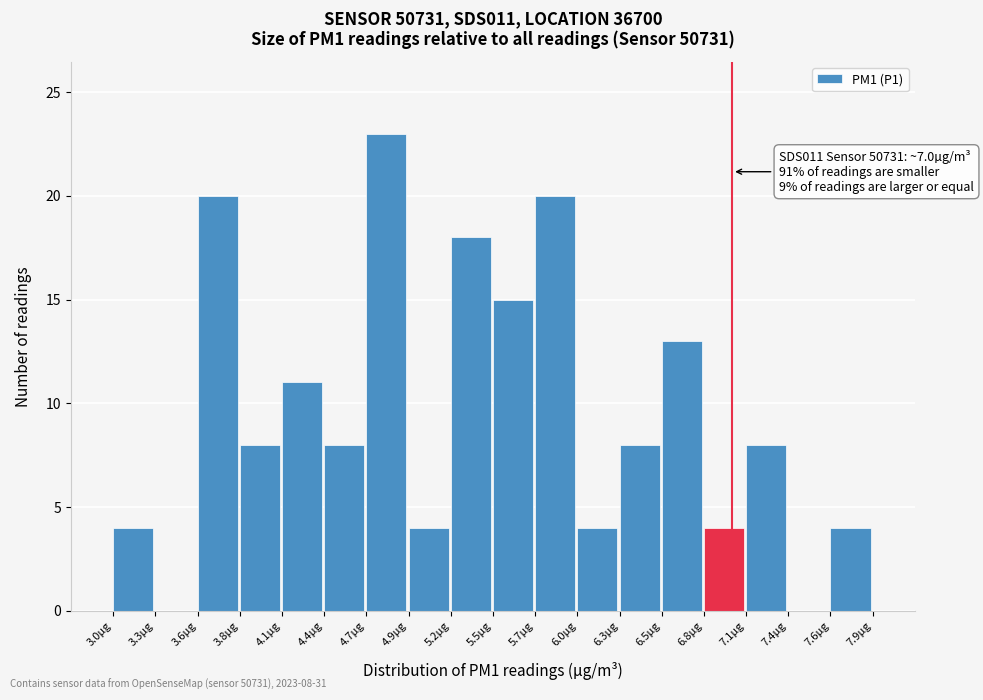

Which range on the x-axis has the tallest bar?

4.65 to 4.90